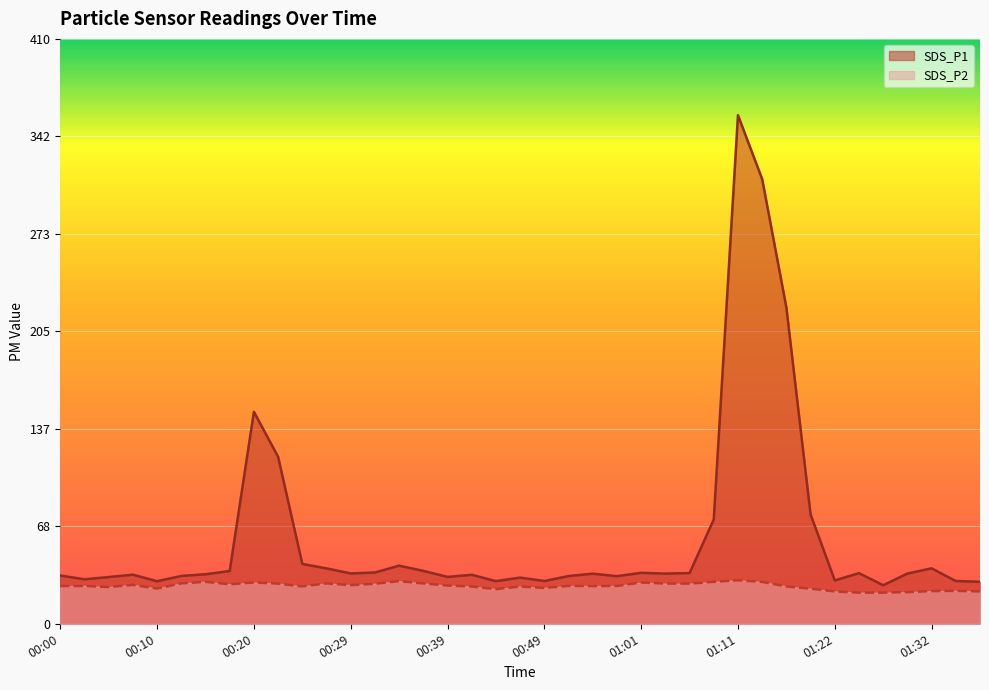

Between 01:09 and 01:22, which series saw the biggest shift?

SDS_P1